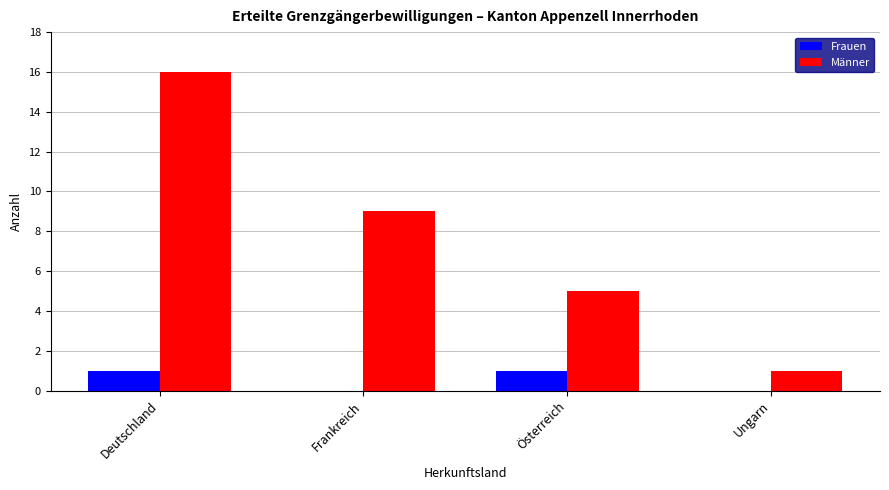

Which series changed the most between Deutschland and Ungarn?

Männer